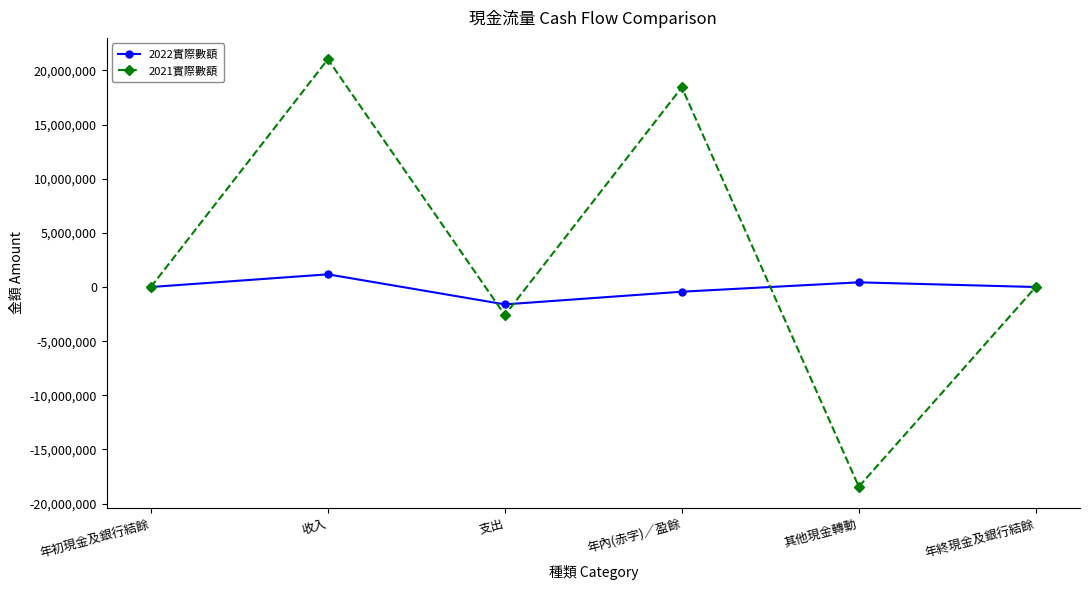

What is the difference between the maximum and second lowest values in the 2021實際數額 series?

23620596